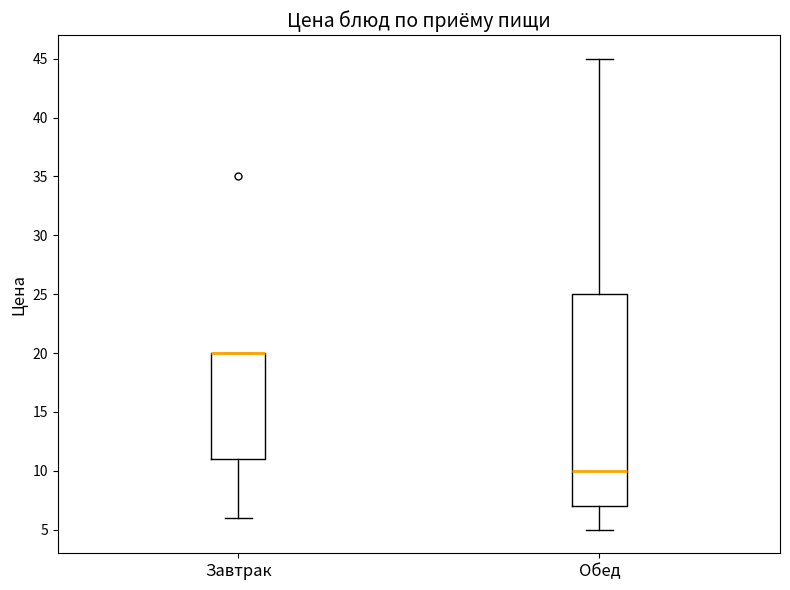

Reading left to right, read every box against the y-axis: the position of its median line, the range the box covers, and the ends of its whiskers. The values are not printed on the chart, so give them approximately, as read against the axis.

Завтрак: median 20 (drawn on the box's upper edge), box 11 to 20, whiskers 6 to 20
Обед: median 10, box 7 to 25, whiskers 5 to 45